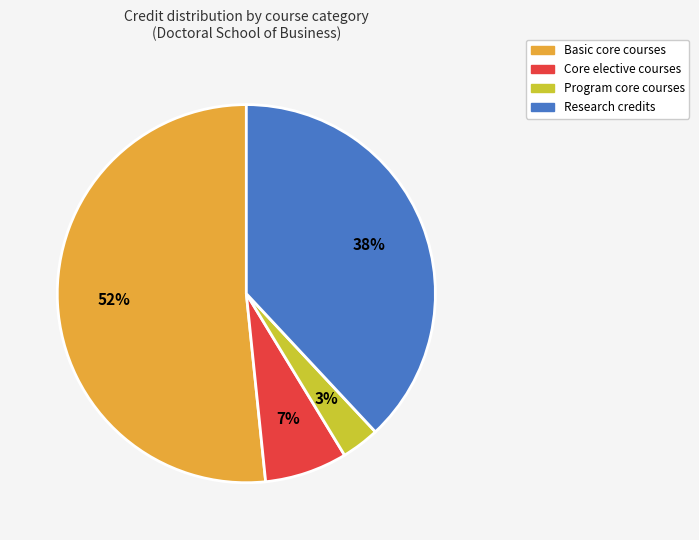

Rank the categories by value from lowest to highest.

Program core courses, Core elective courses, Research credits, Basic core courses